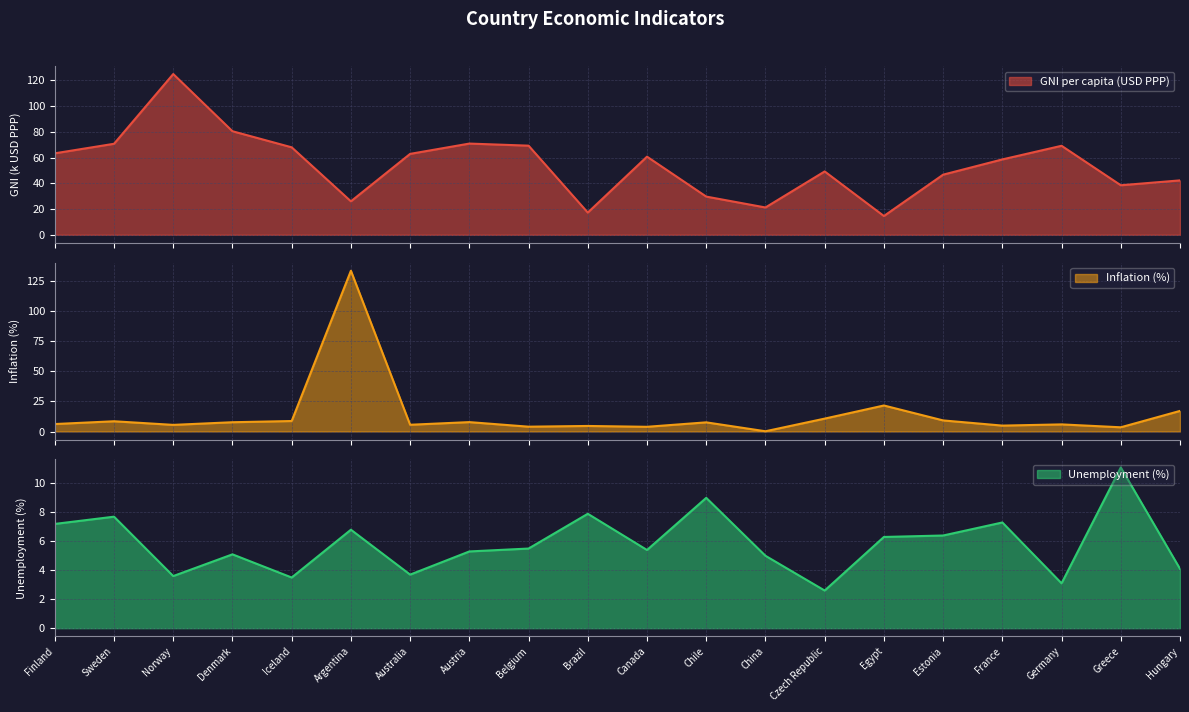

True or false: GNI per capita (USD PPP) and Inflation (%) intersect in this chart.

True